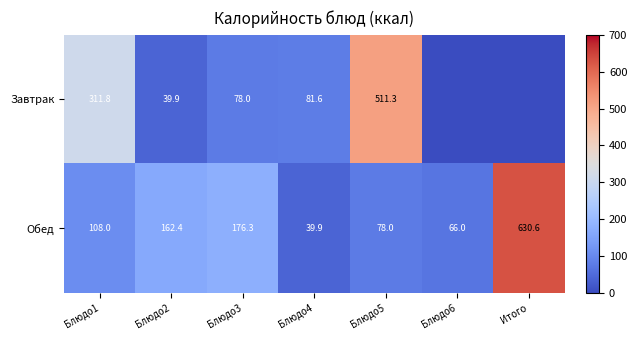

At which label is Обед closest to 335?

Блюдо3